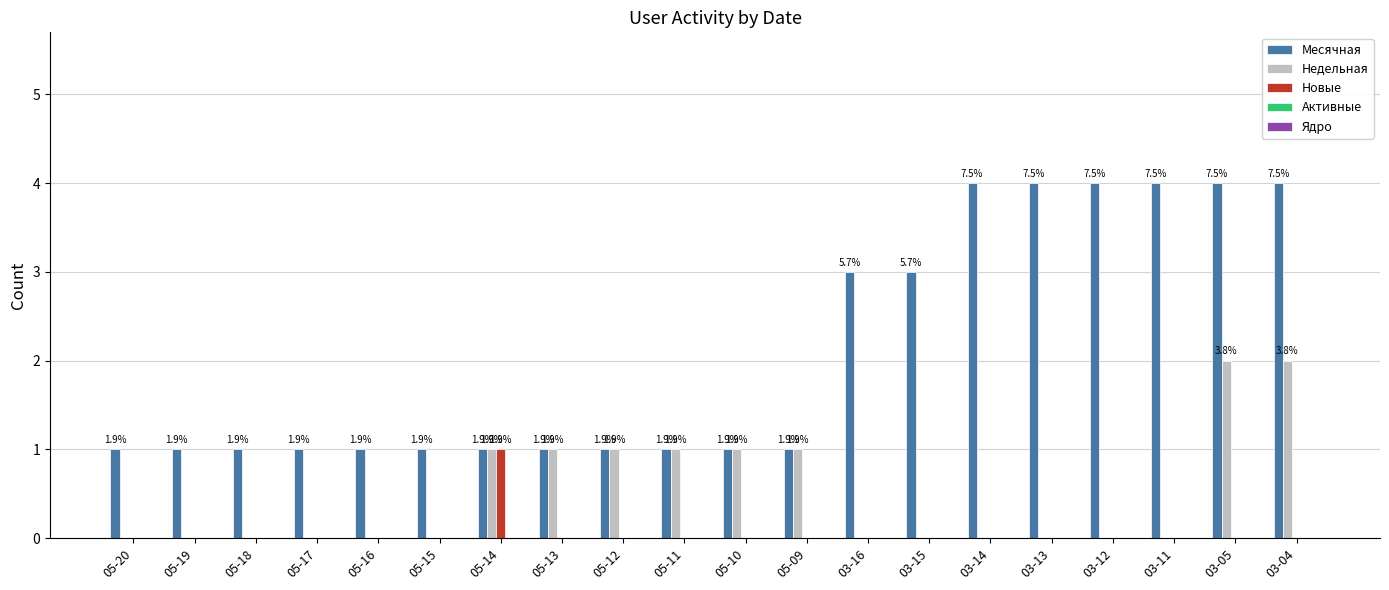

Is it true that Недельная equals 0 at 05-18?

True